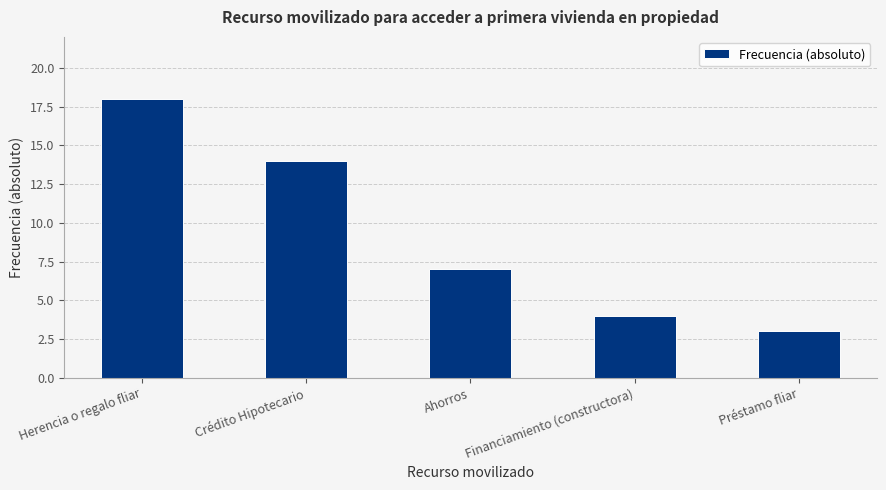

What is the average value?

9